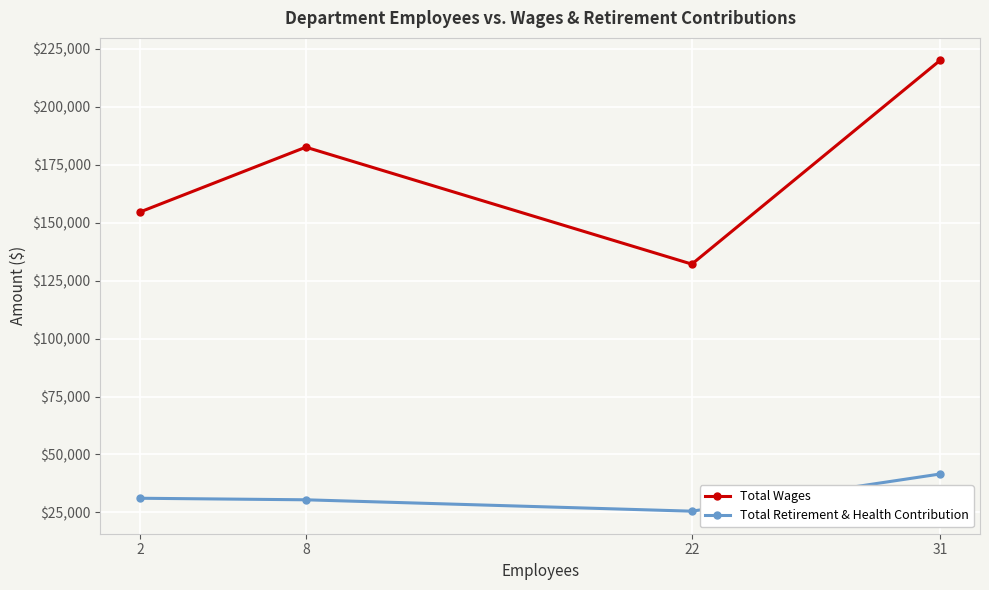

How many categories are shown in the chart?

4